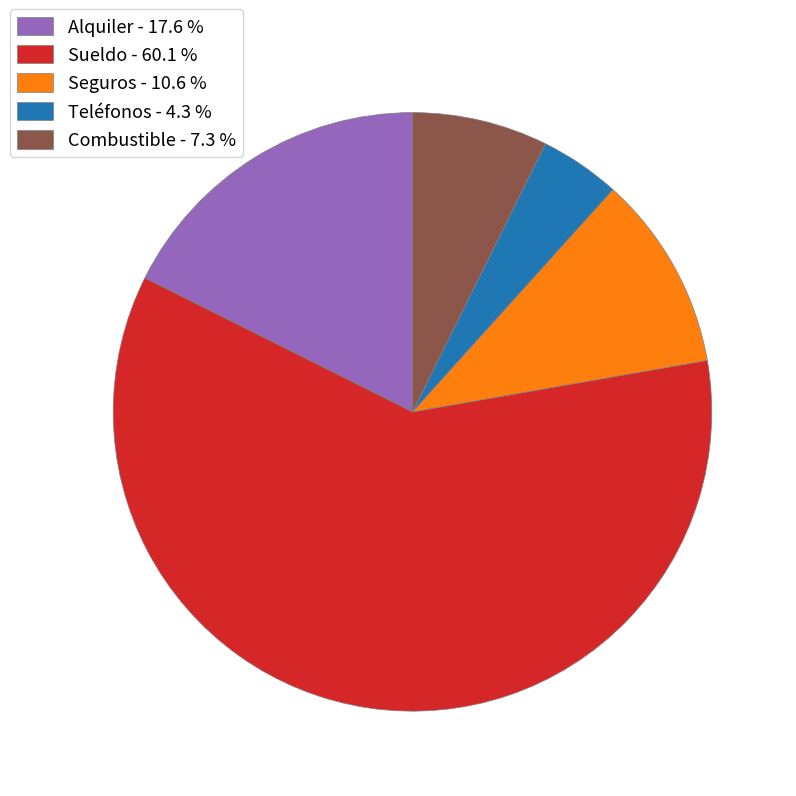

Does any single category account for the majority?

Yes